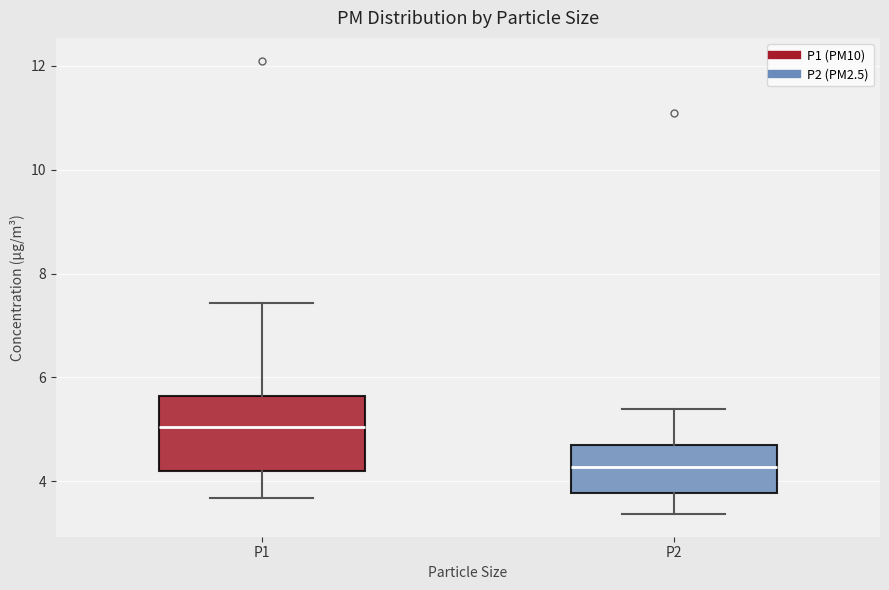

Reading left to right, read every box against the y-axis: the position of its median line, the range the box covers, and the ends of its whiskers. The values are not printed on the chart, so give them approximately, as read against the axis.

P1: median 5.0, box 4.2 to 5.6, whiskers 3.6 to 7.4
P2: median 4.2, box 3.8 to 4.8, whiskers 3.4 to 5.4